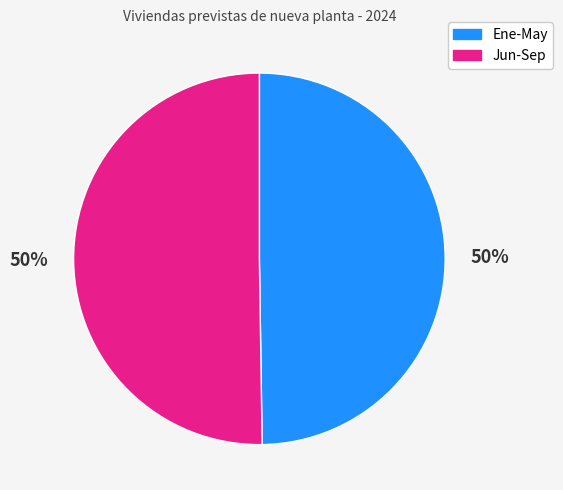

To the nearest percent, what is the average slice percentage?

50%